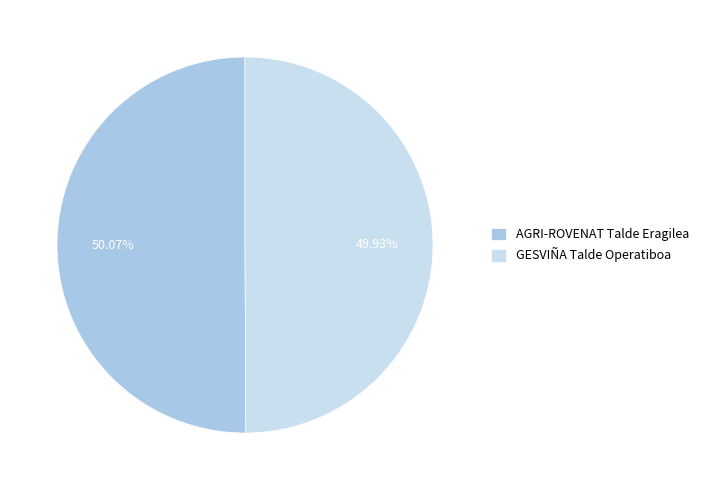

True or false: AGRI-ROVENAT Talde Eragilea accounts for 57% of the total.

False